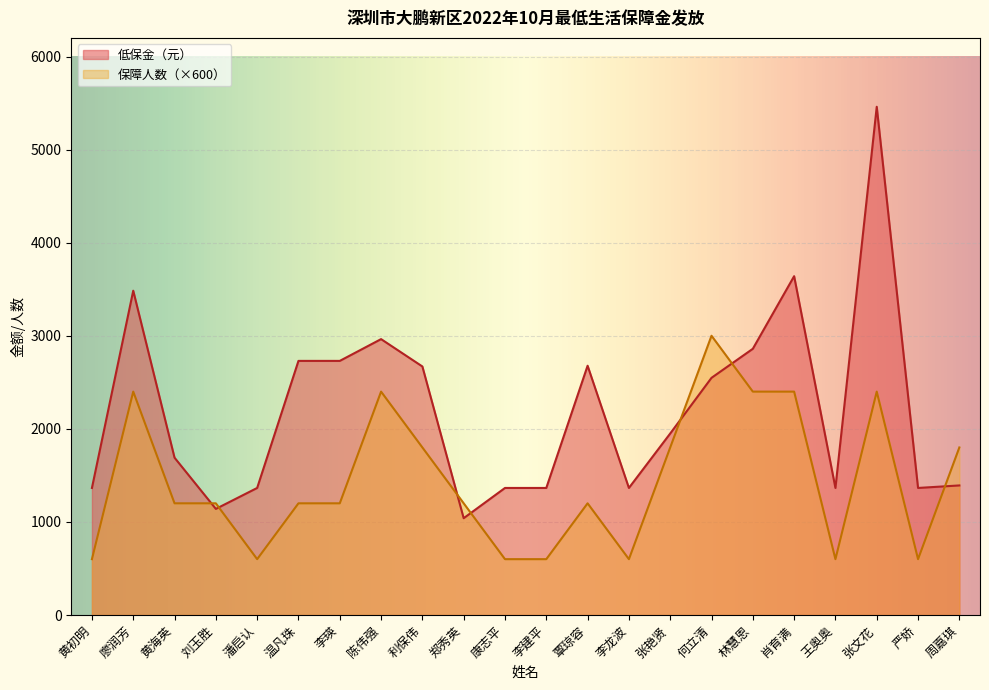

What is the label of the 6th point from the right?

林慧恩